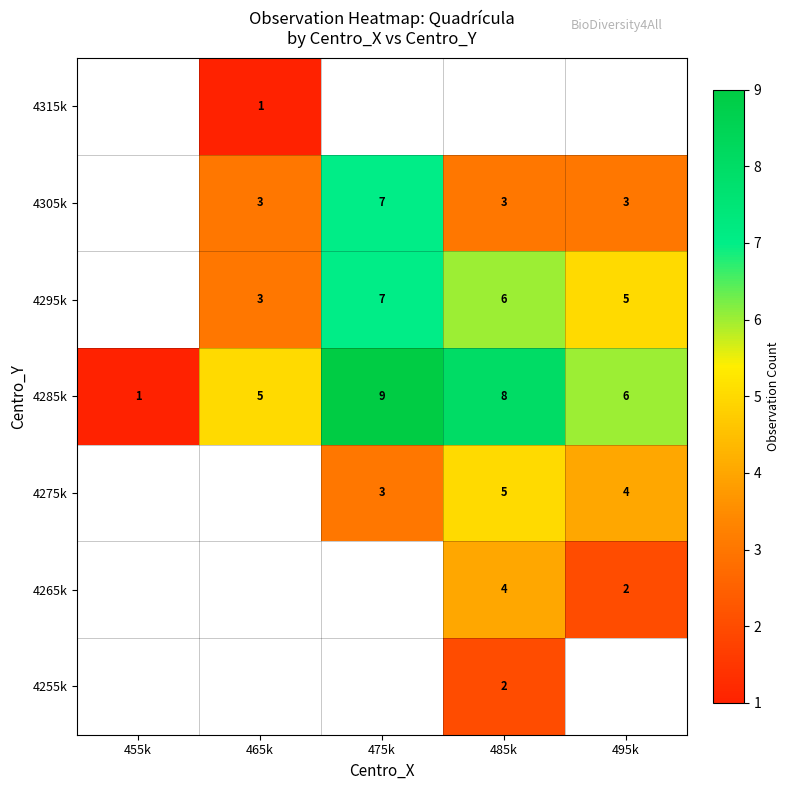

Which category has the lowest value across all series?

465k